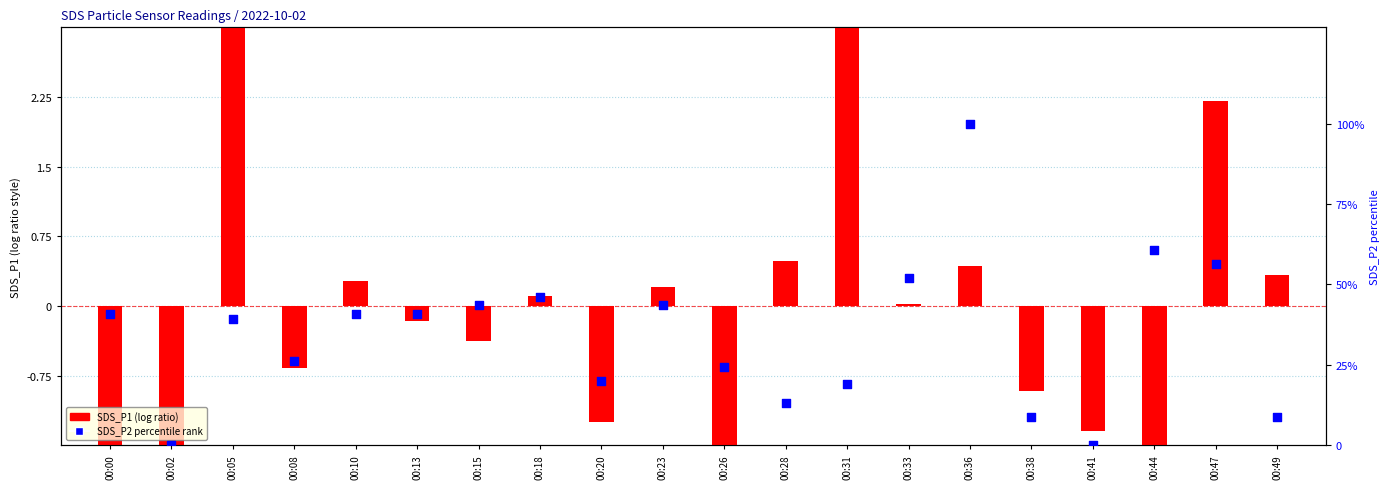

Is the value of SDS_P1 (log ratio) at 00:18 greater than the value of SDS_P2 (percentile rank) at 00:47?

No